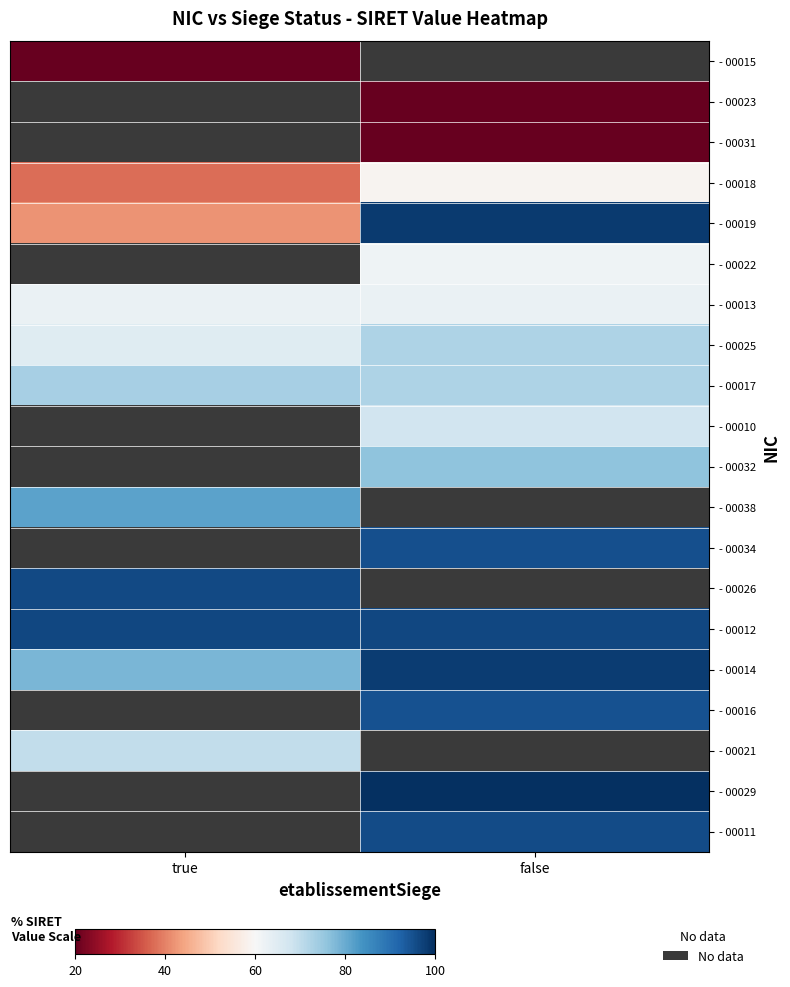

Between true and false, which is larger?

false